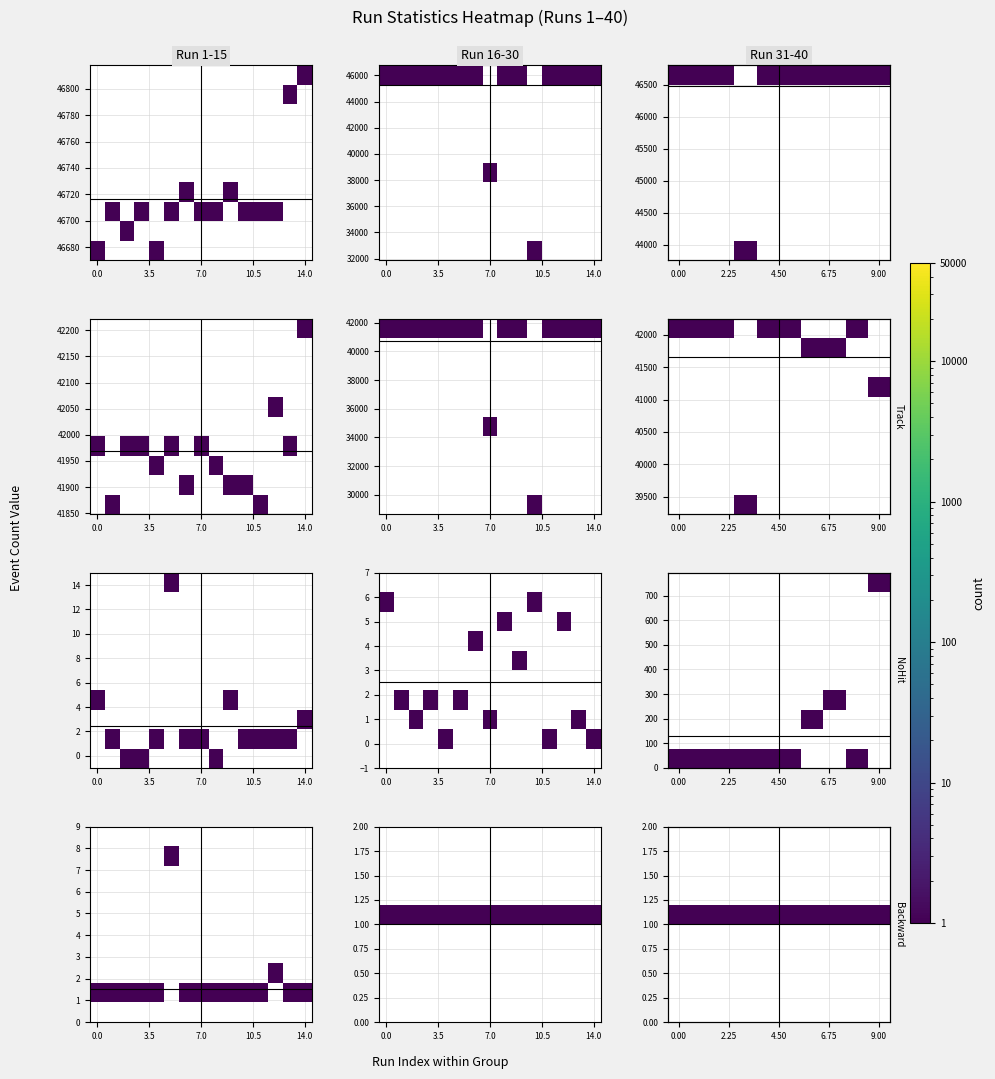

Count the number of categories in the chart.

10